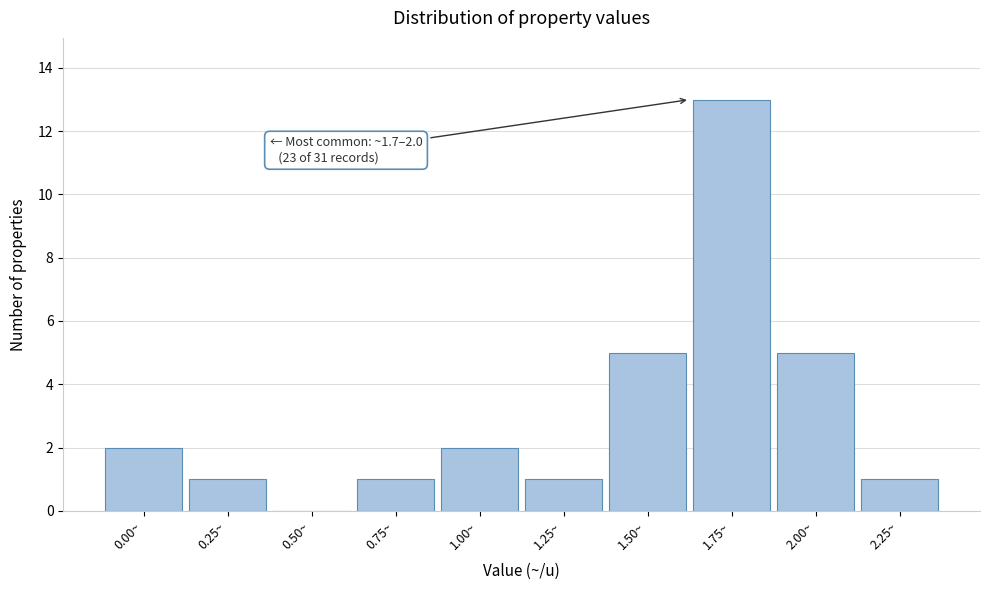

Reading right to left, what are all the values shown in this chart?

2.25~=1	2.00~=5	1.75~=13	1.50~=5	1.25~=1	1.00~=2	0.75~=1	0.50~=0	0.25~=1	0.00~=2